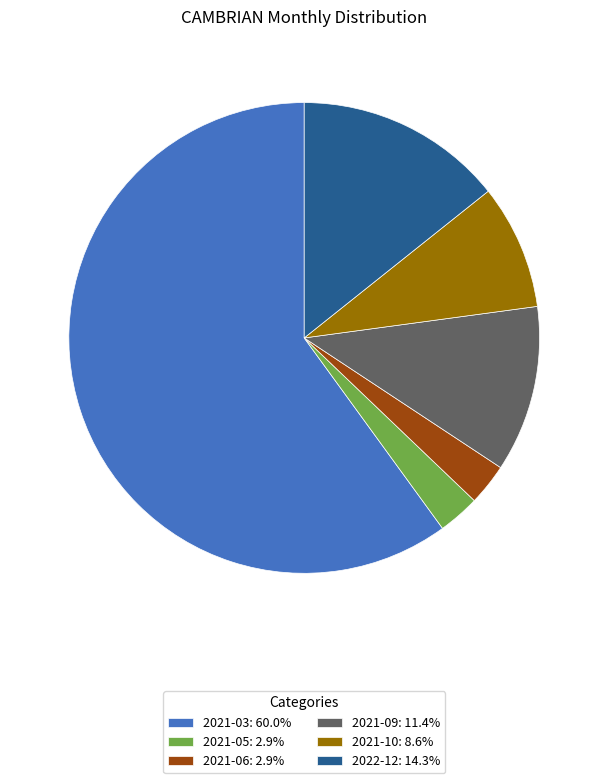

Is 2021-03: 60.0% the majority of the pie?

Yes